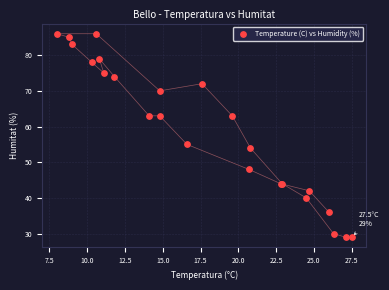

What Y value in the scatter plot is closest to 57?

55